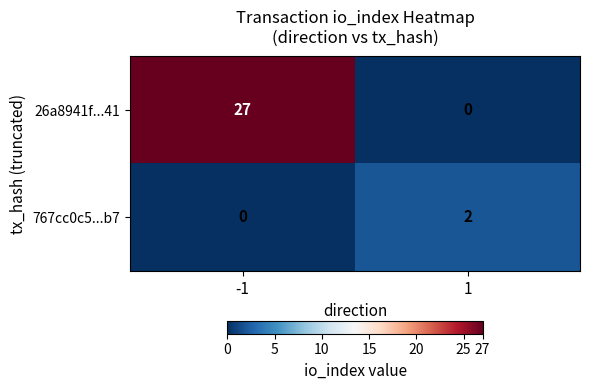

Count the number of data series in this chart.

2